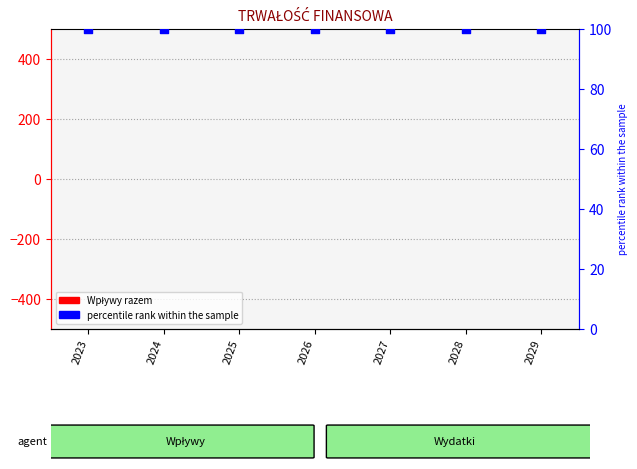

What is the total value across all series at 2023?

100